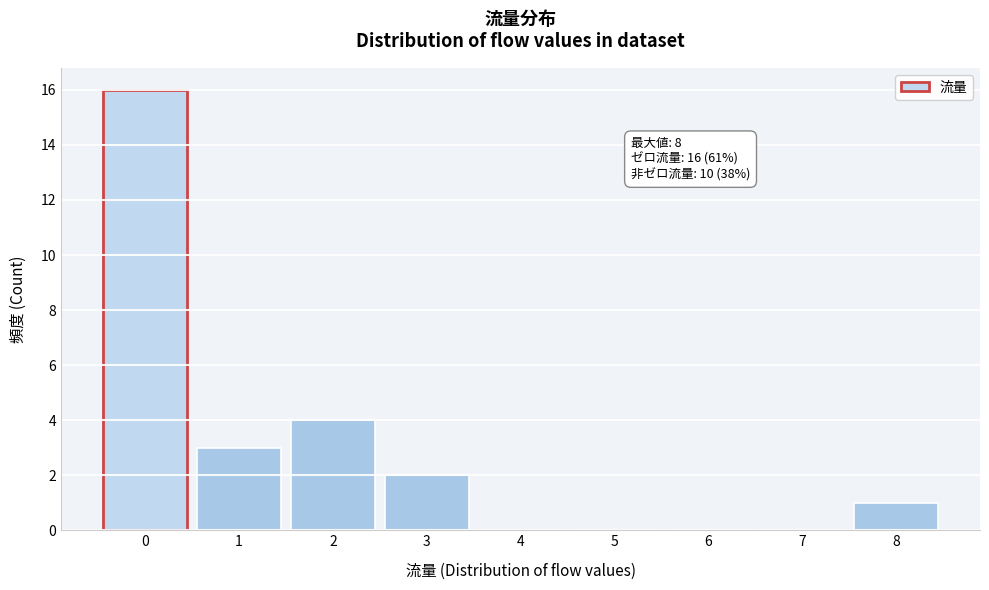

Reading right to left, transcribe all the data shown in this chart.

8=1	7=0	6=0	5=0	4=0	3=2	2=4	1=3	0=16